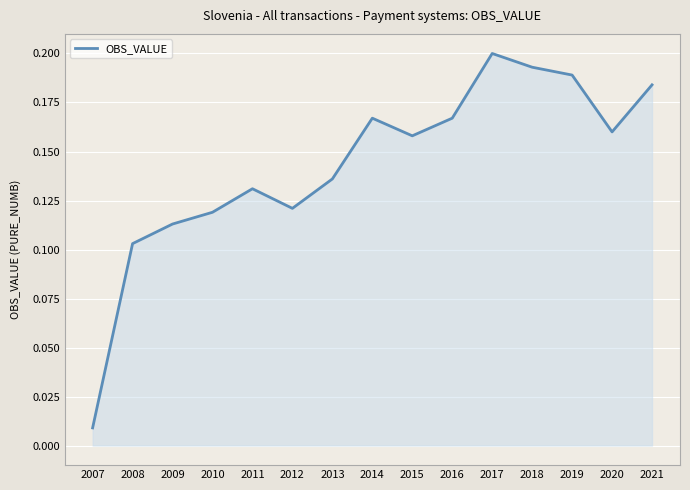

Where is the data nearest to the value 0?

2007